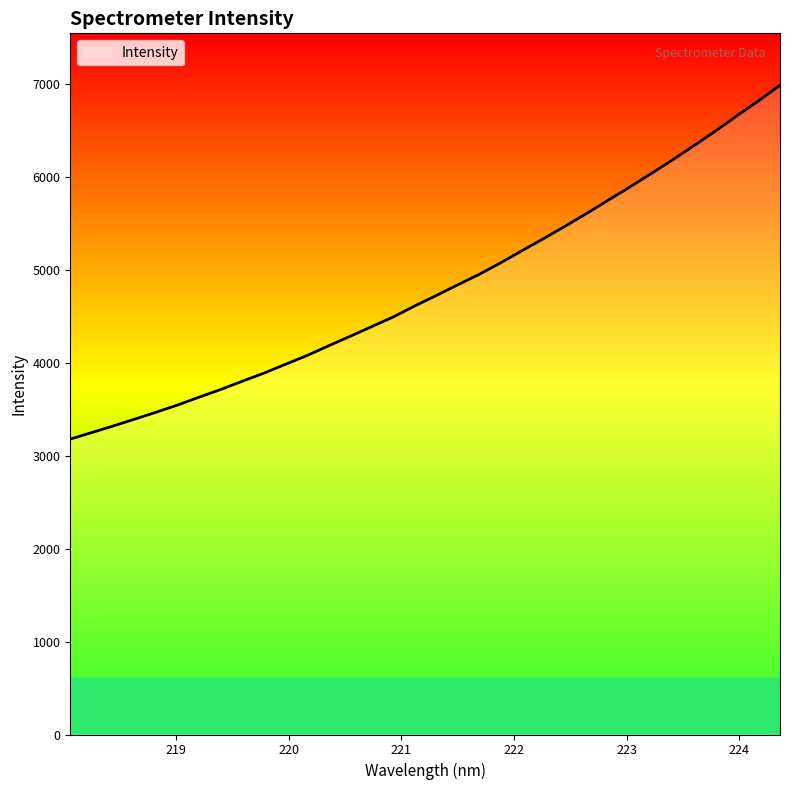

What is the greatest value displayed?

6985.7